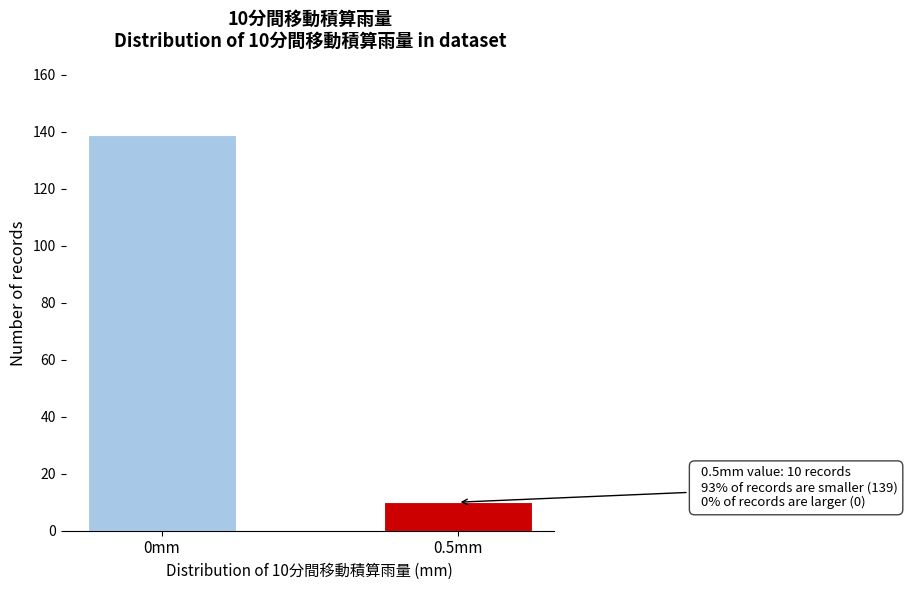

Reading left to right, list all the values displayed in this chart.

139	10